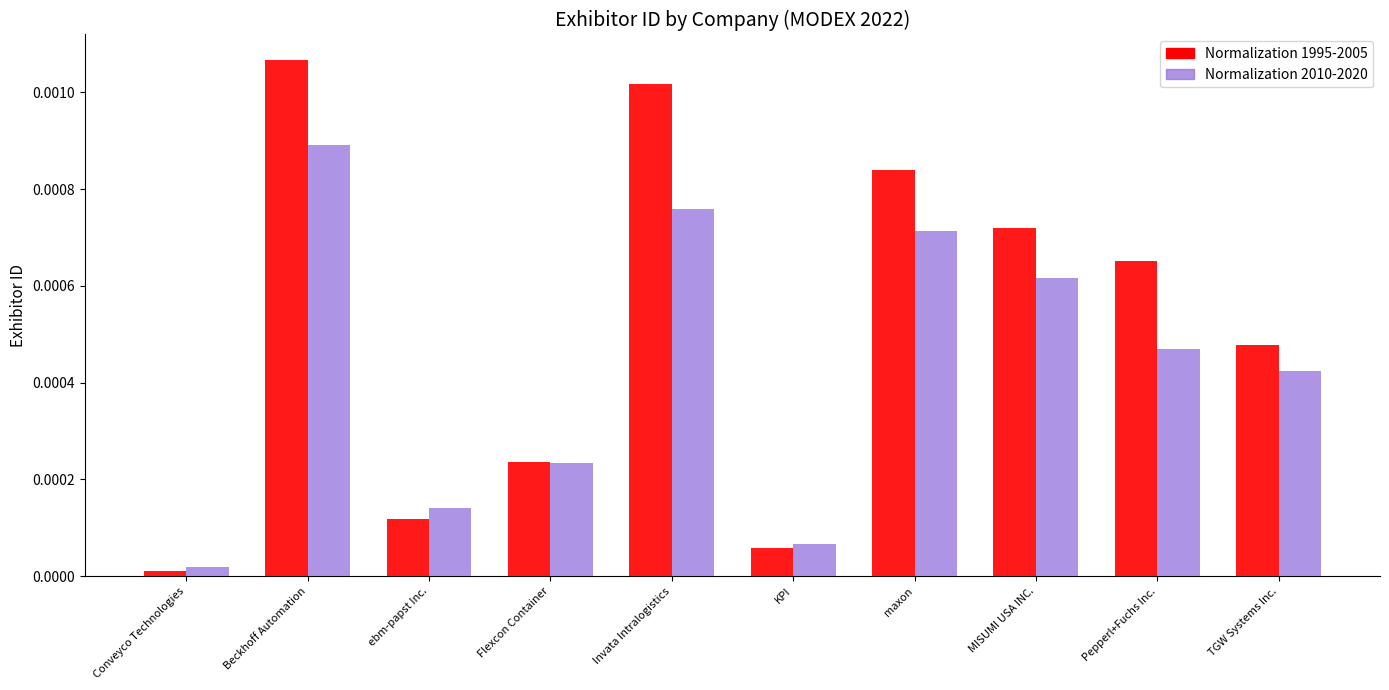

List the series in order of their peak value, highest first.

Normalization 1995-2005, Normalization 2010-2020